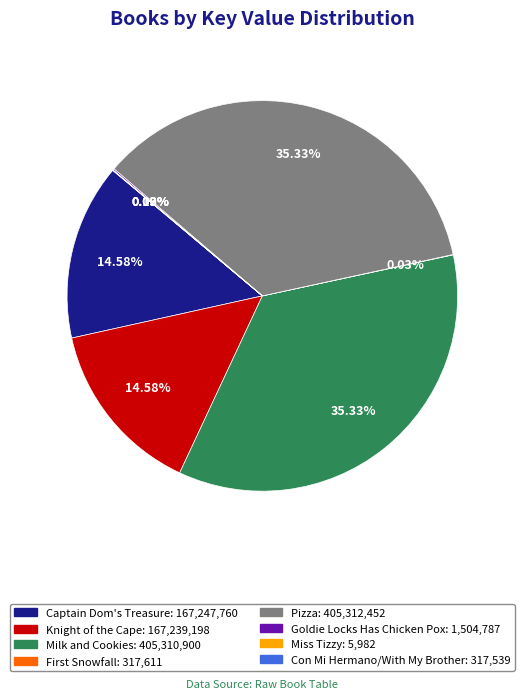

Which has a higher value, Knight of the Cape or Pizza?

Pizza